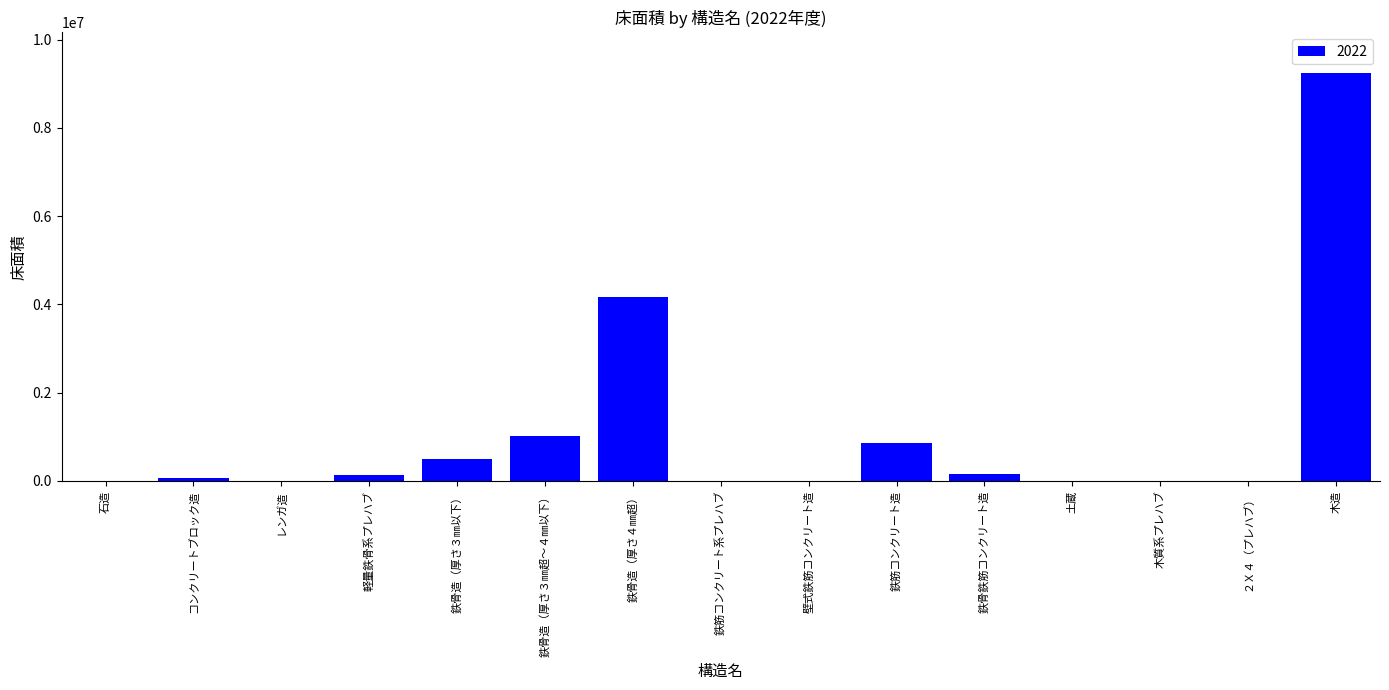

Does the chart contain stacked bars?

No